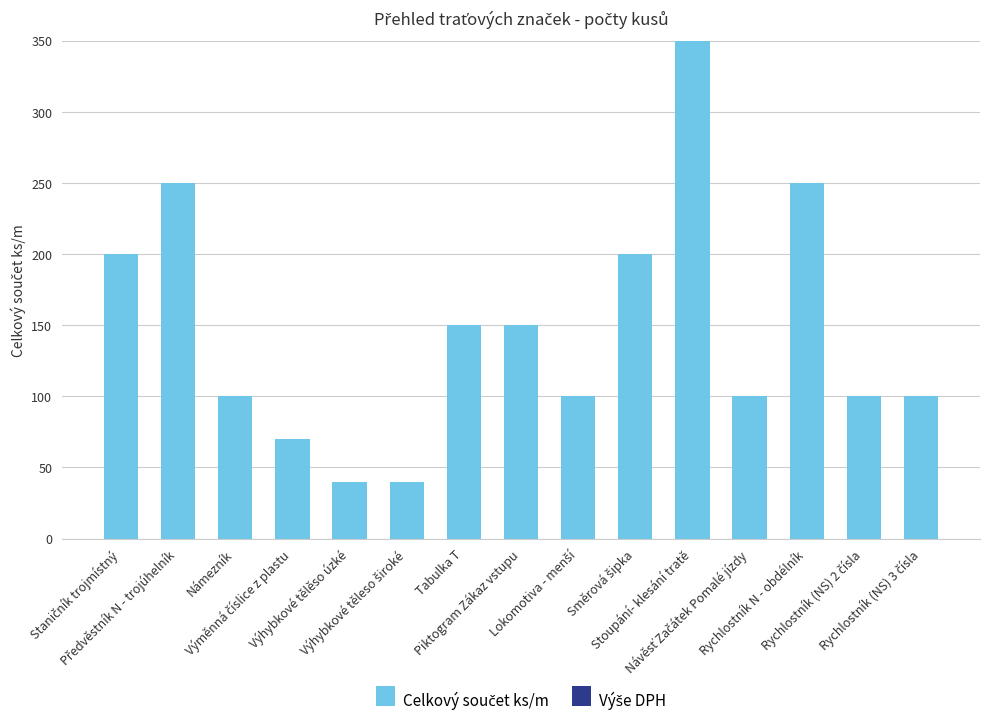

What is the difference between the maximum and minimum values?

310